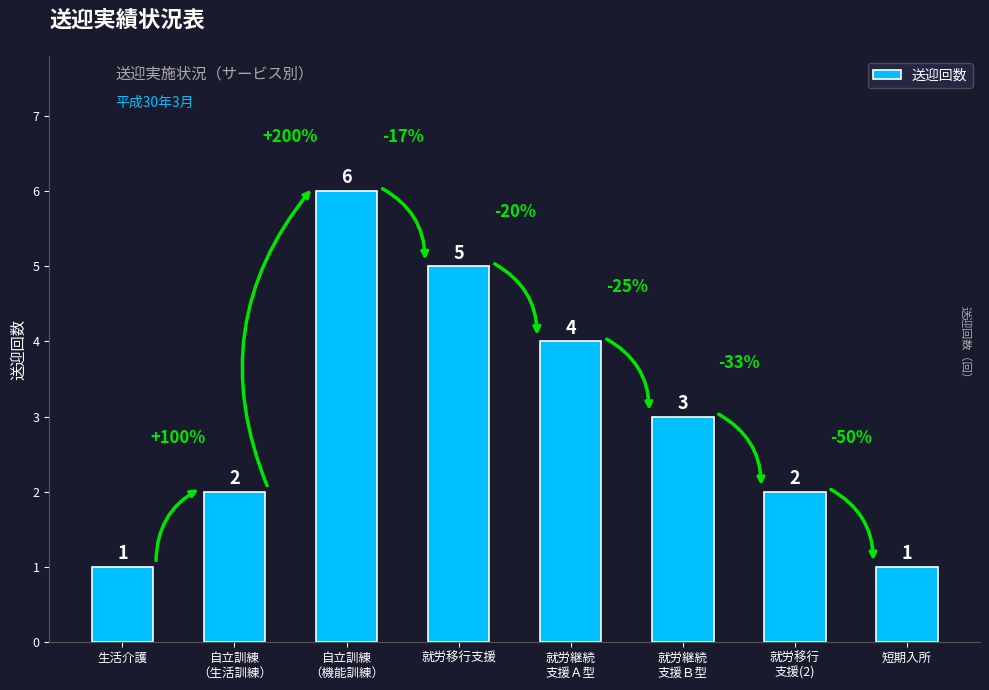

What is the average value?

3